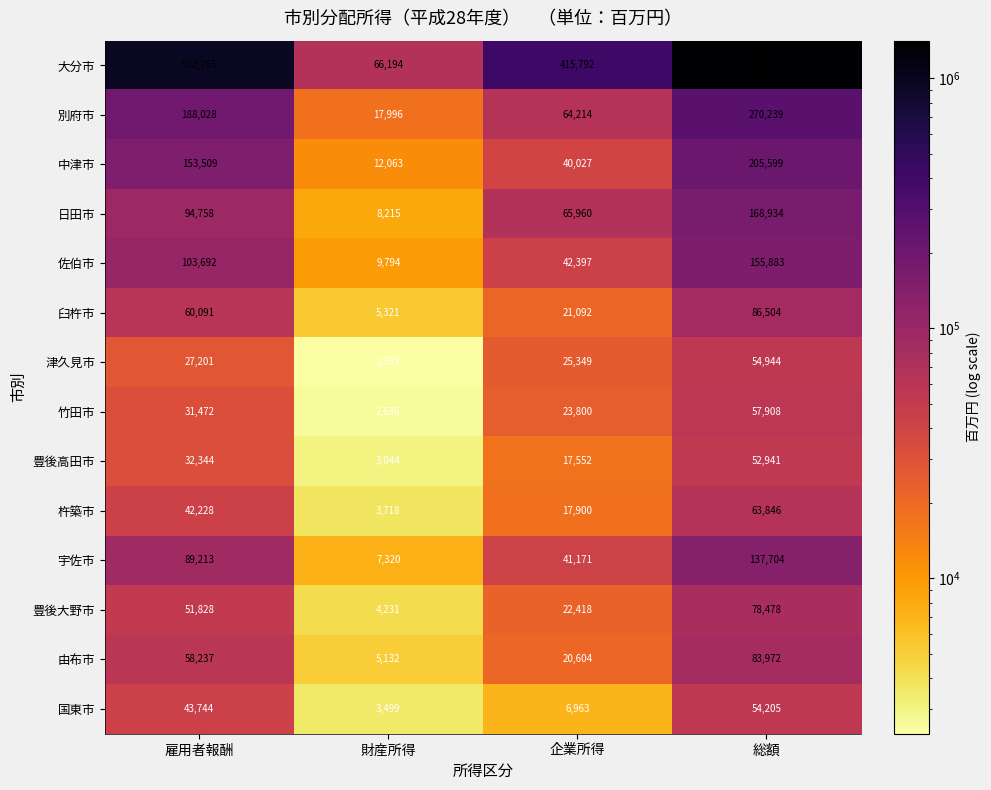

How many distinct data groups are displayed?

14